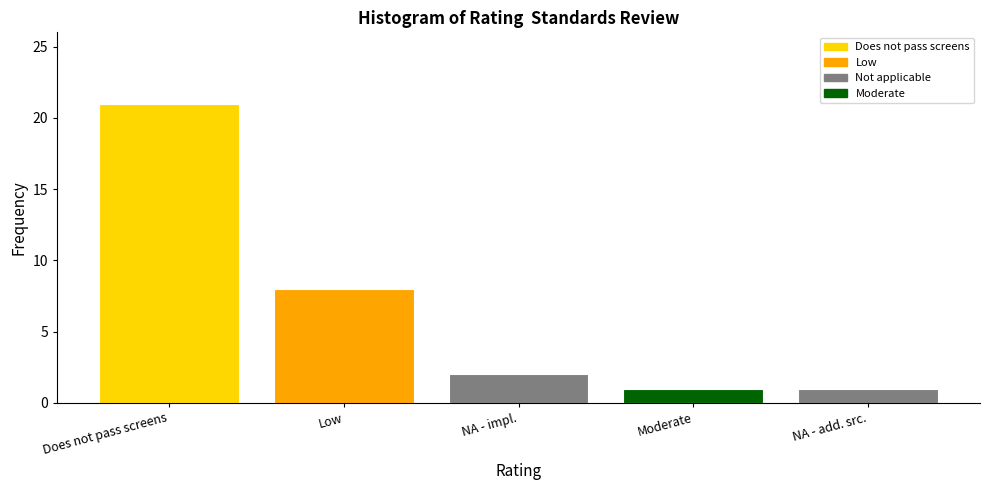

Reading right to left, what are all the values shown in this chart?

NA - add. src.=1	Moderate=1	NA - impl.=2	Low=8	Does not pass screens=21